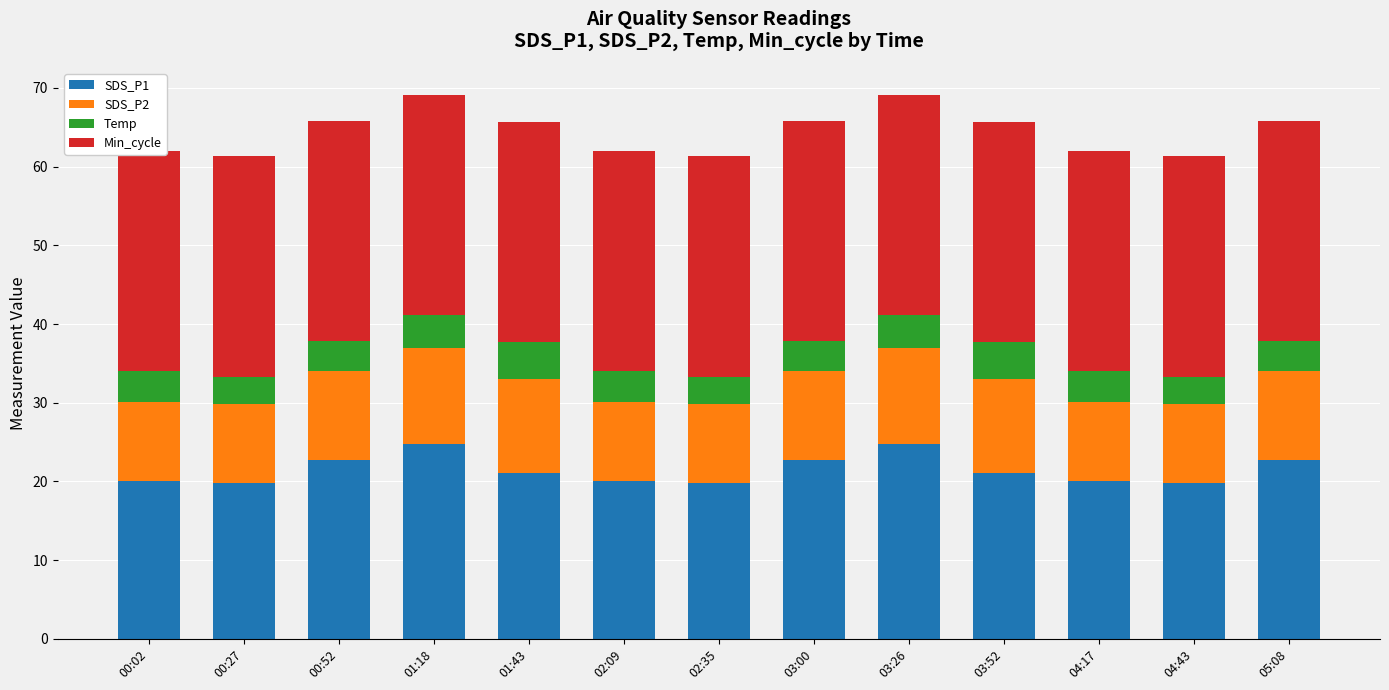

How many data points in SDS_P2 are less than 11?

6